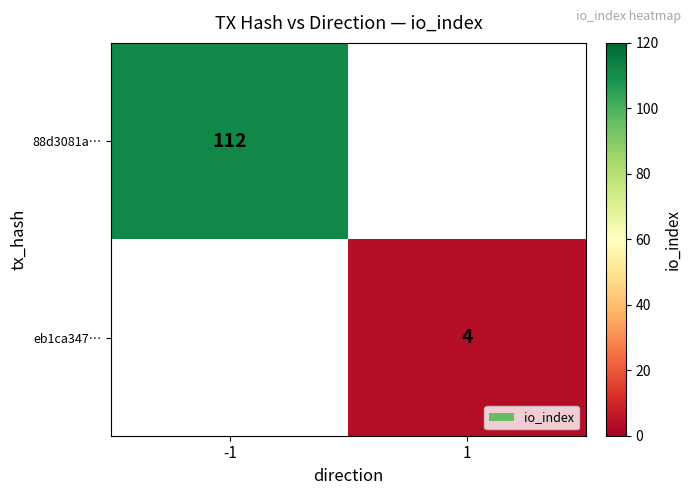

True or false: eb1ca347… has a value of 4 at 1.

True